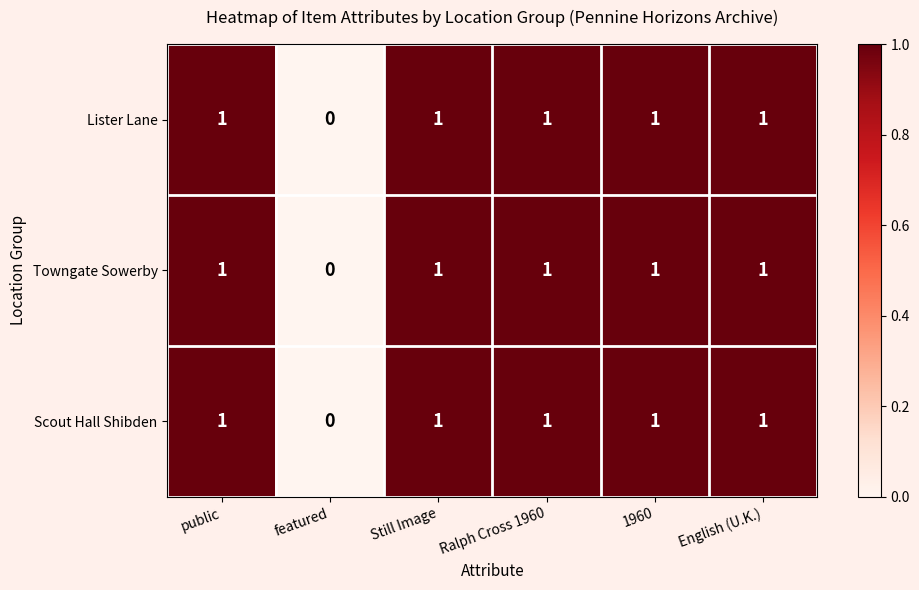

The Scout Hall Shibden series shows 2 at Ralph Cross 1960. True or false?

False